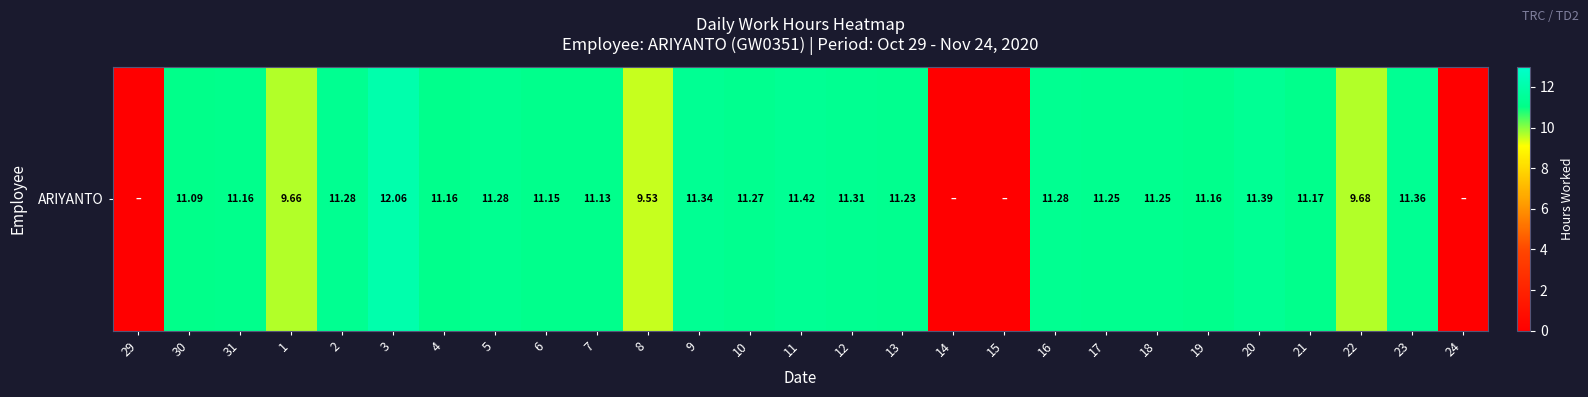

The chart shows a value of 11.2 at 31. True or false?

True